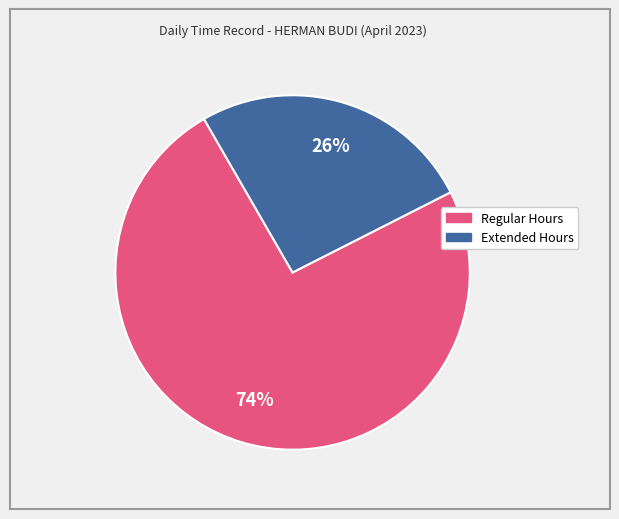

Is there any slice that represents more than half of the pie?

Yes